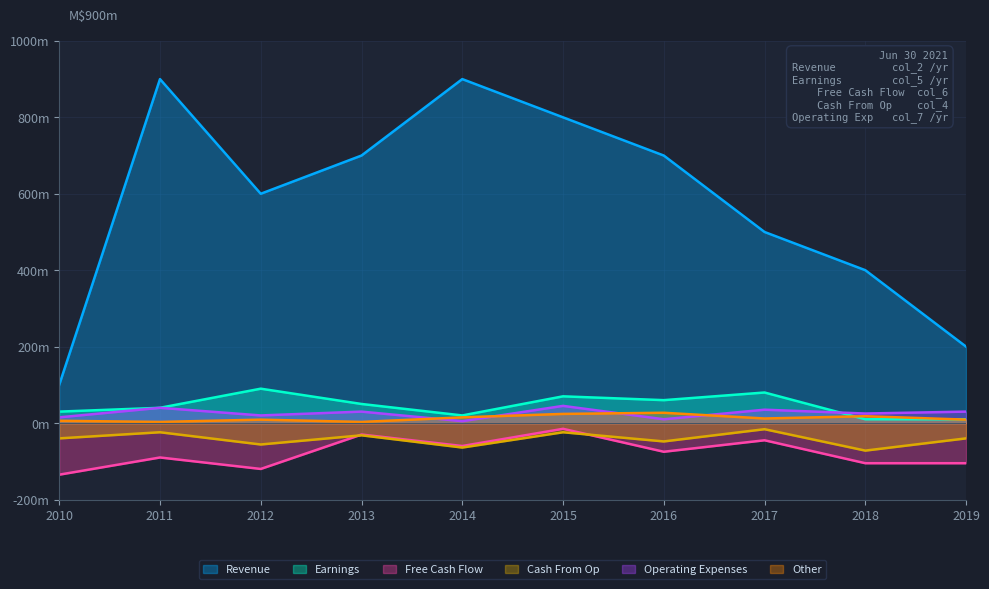

Does the chart display data point markers on the line(s)?

No